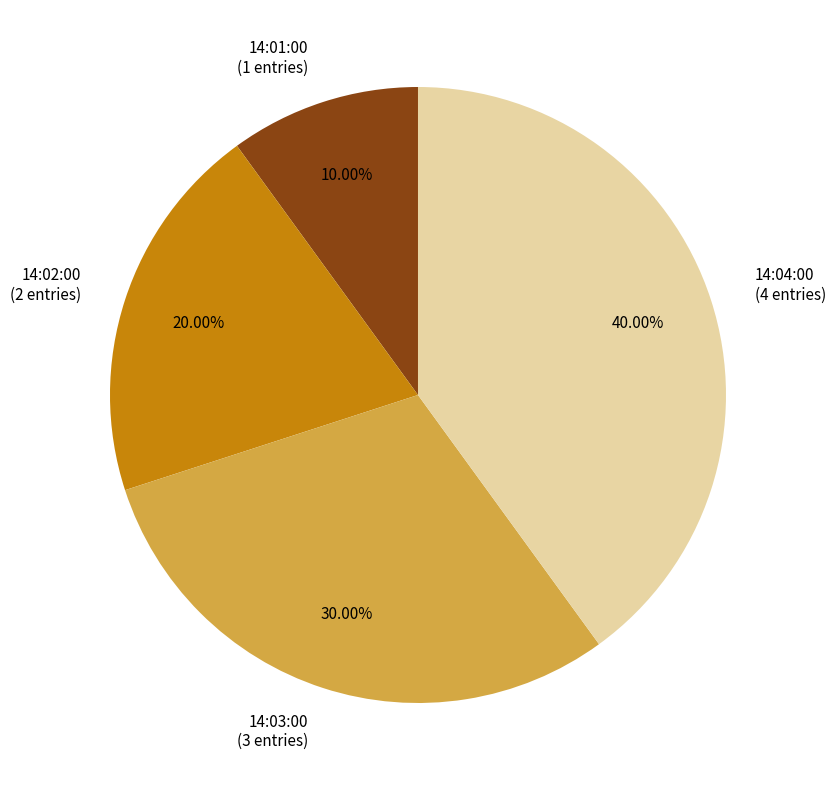

Does any single category account for the majority?

No